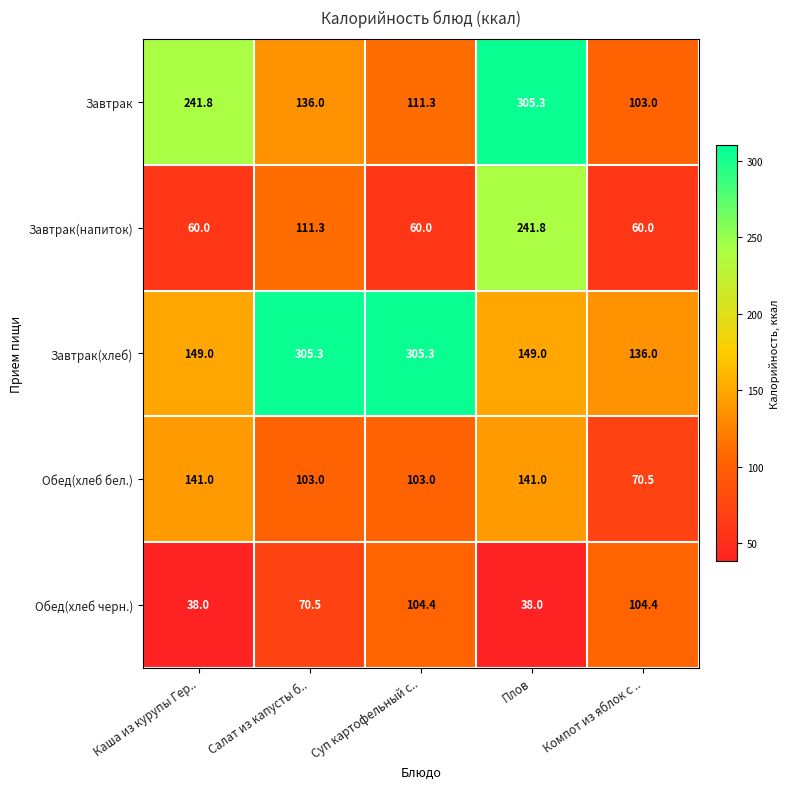

What is the difference between the highest and lowest values at Каша из курупы Гер..?

203.8